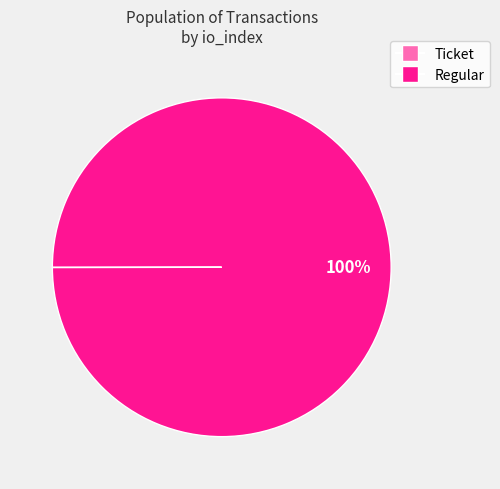

To the nearest percent, what is the difference between the largest and smallest slice percentages?

100%